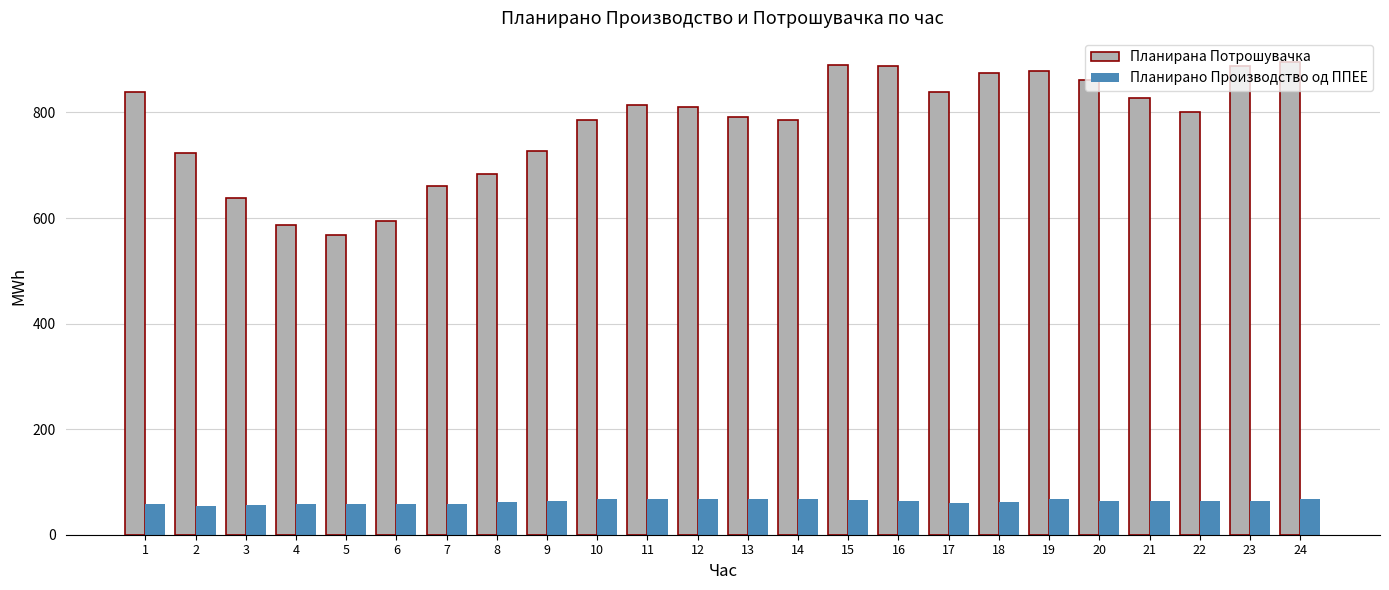

What is the difference between the maximum and minimum values in the Планирана Потрошувачка series?

329.0